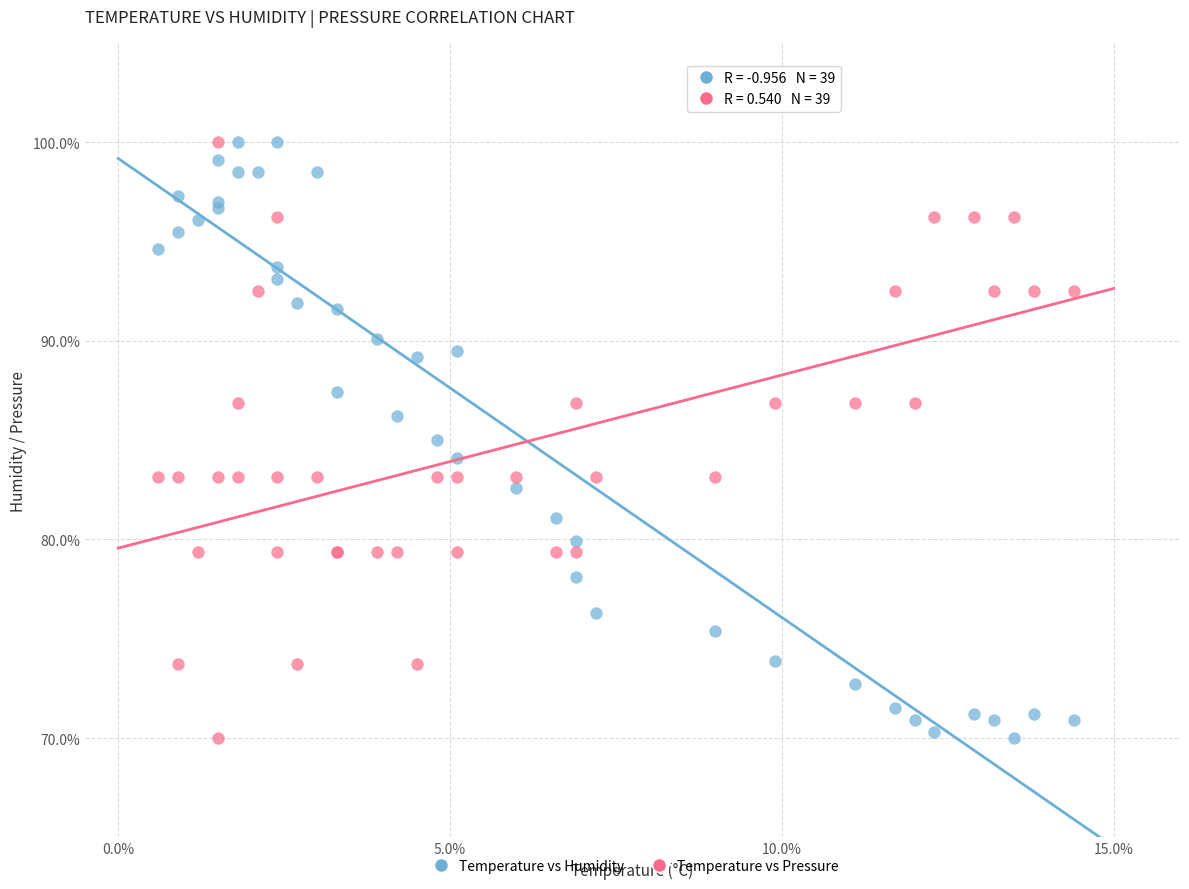

What is the X range (max minus min) for the scatter plot?

13.8